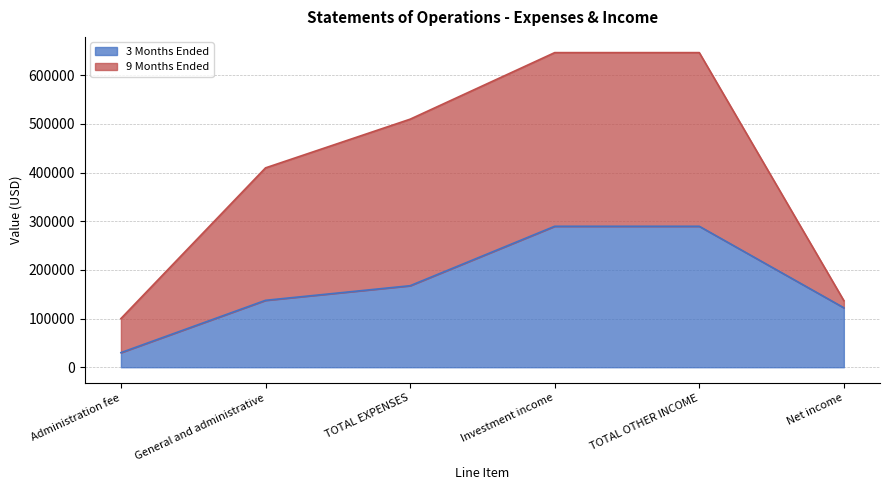

Which label corresponds to the largest value in the chart?

Investment income